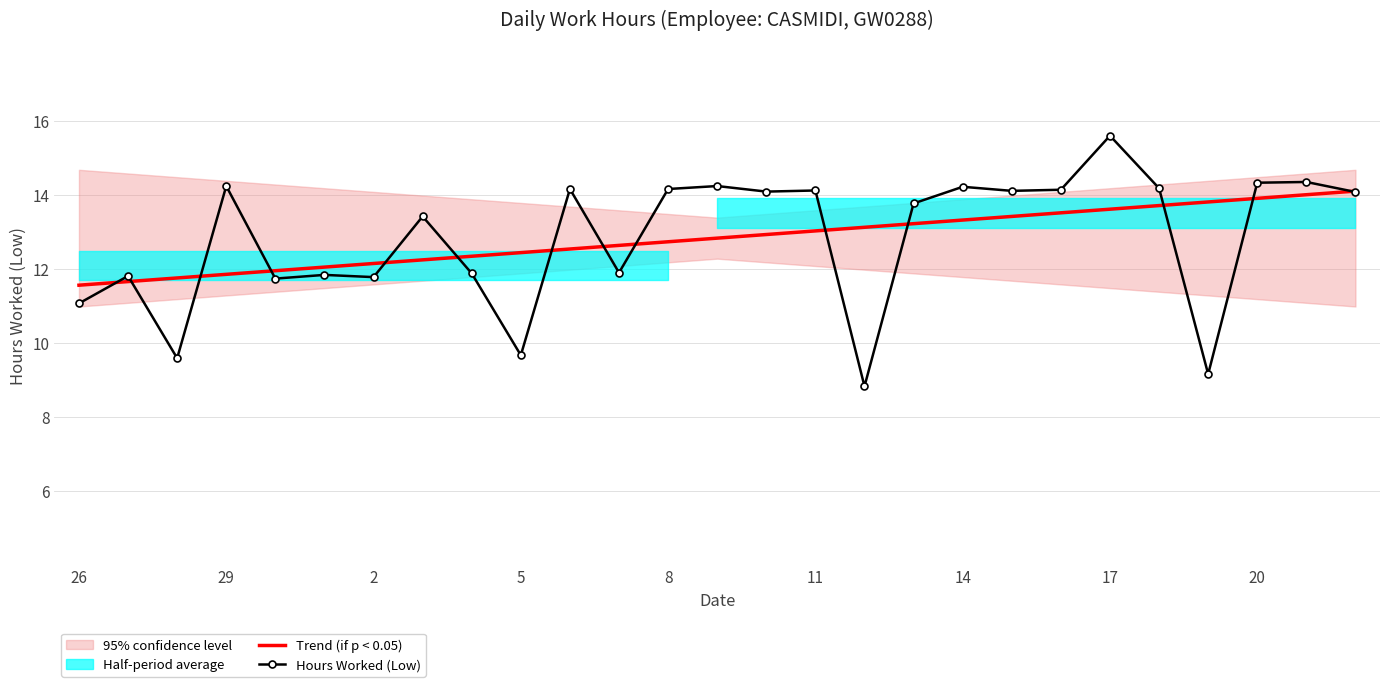

What is the sum of the Trend (if p < 0.05) values at 26 and 2?

23.7